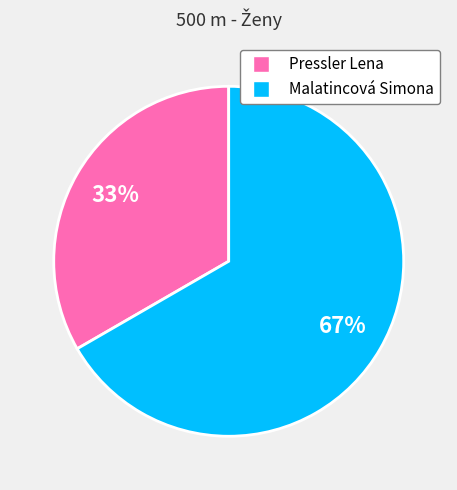

True or false: Pressler Lena accounts for 42% of the total.

False